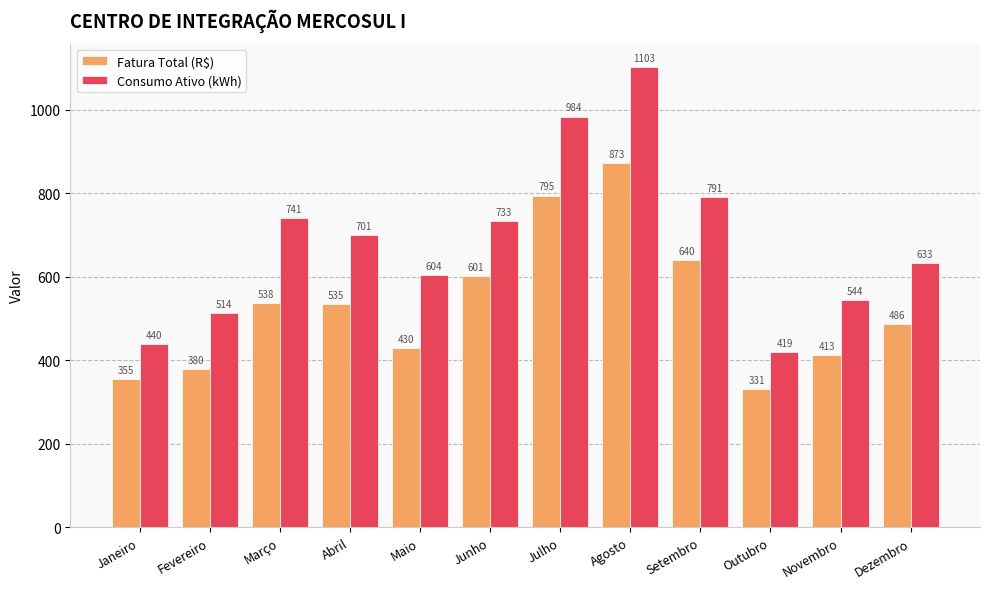

What is the average value of the Consumo Ativo (kWh) series?

683.9